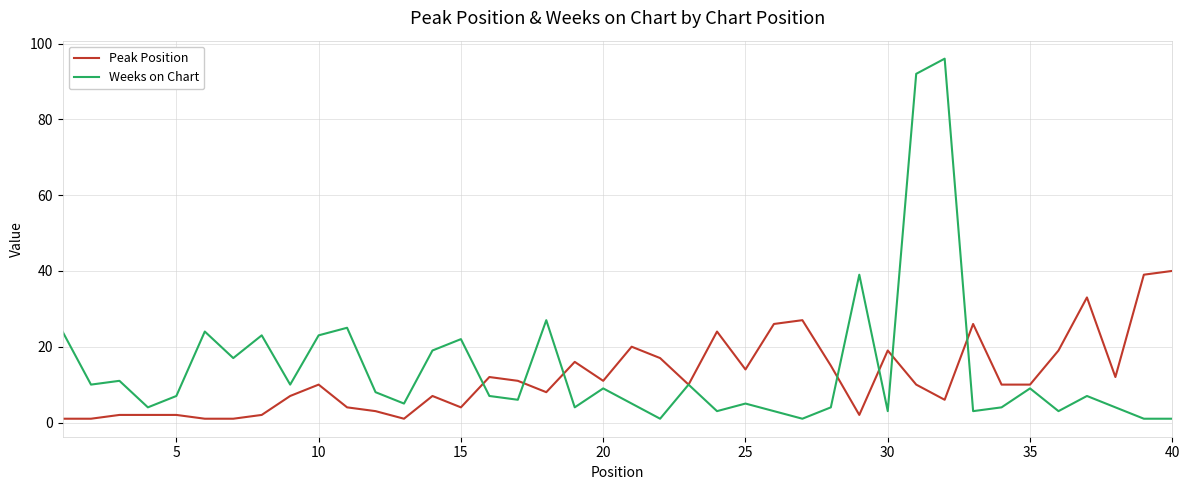

What is the maximum value for Peak Position?

40